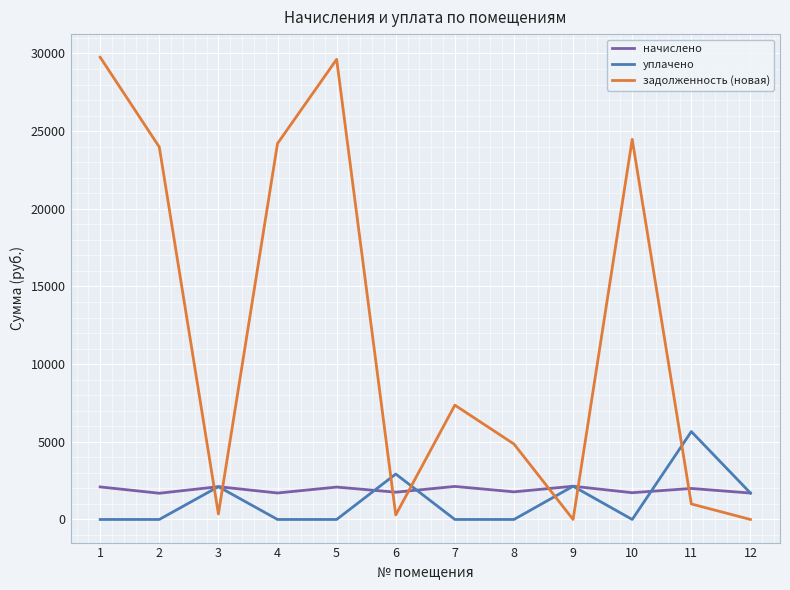

The value of задолженность (новая) at 1 is 18900.8. True or false?

False